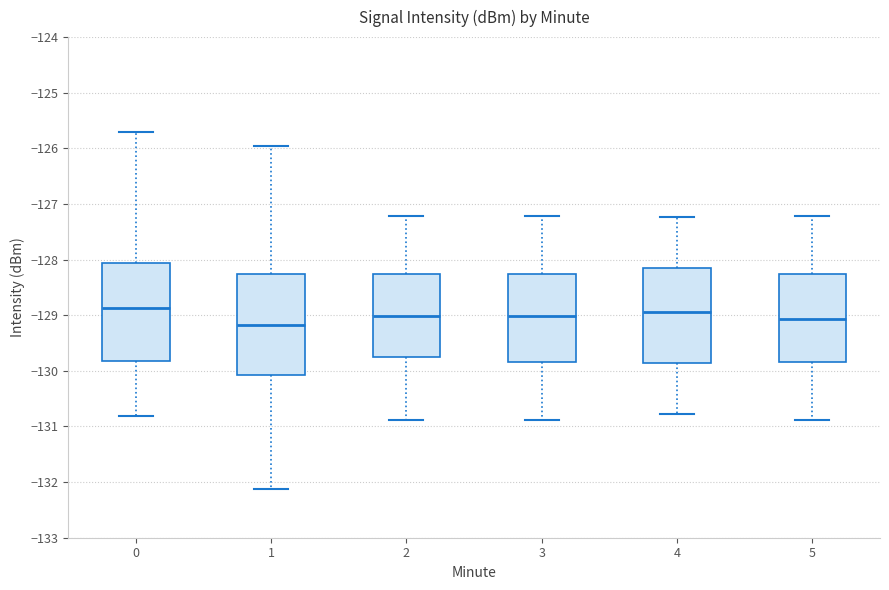

Reading left to right, transcribe this box plot: for each box, give where its median line is, the range the box spans, and where its two whiskers end, as read against the y-axis. The values are not printed on the chart, so give them approximately, as read against the axis.

0: median -128.9, box -129.8 to -128.1, whiskers -130.8 to -125.7
1: median -129.2, box -130.1 to -128.3, whiskers -132.1 to -126.0
2: median -129.0, box -129.8 to -128.3, whiskers -130.9 to -127.2
3: median -129.0, box -129.8 to -128.3, whiskers -130.9 to -127.2
4: median -128.9, box -129.9 to -128.1, whiskers -130.8 to -127.2
5: median -129.1, box -129.8 to -128.3, whiskers -130.9 to -127.2